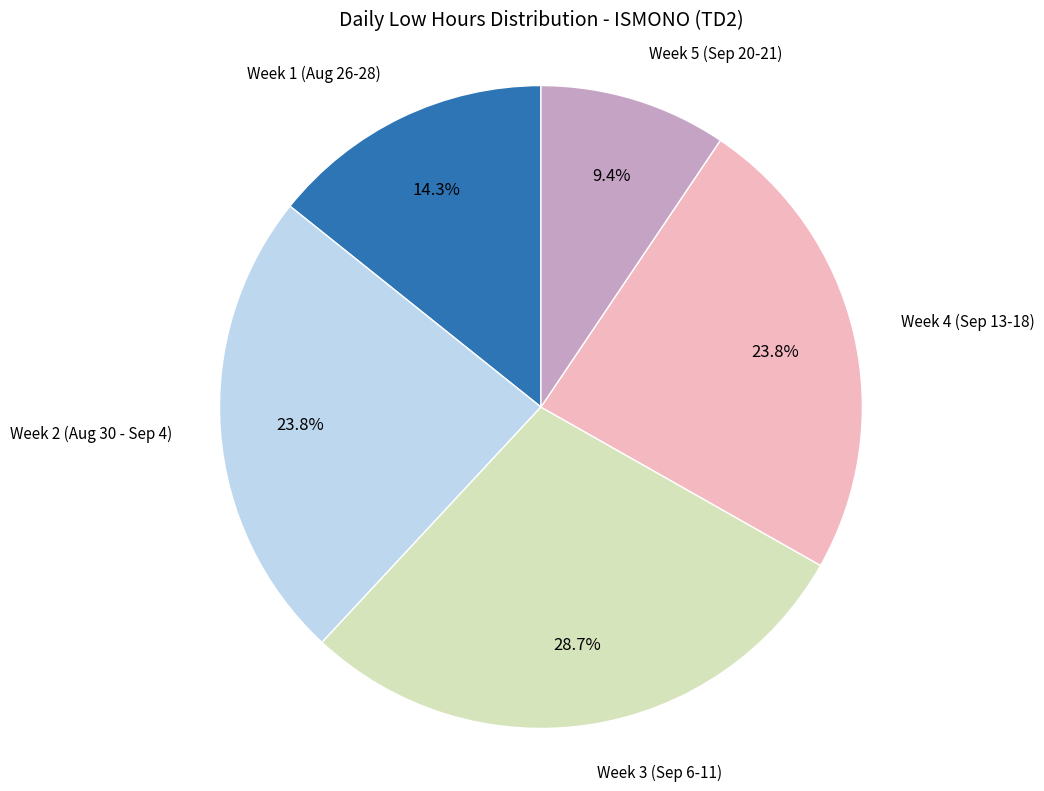

How many slices are in this pie chart?

5